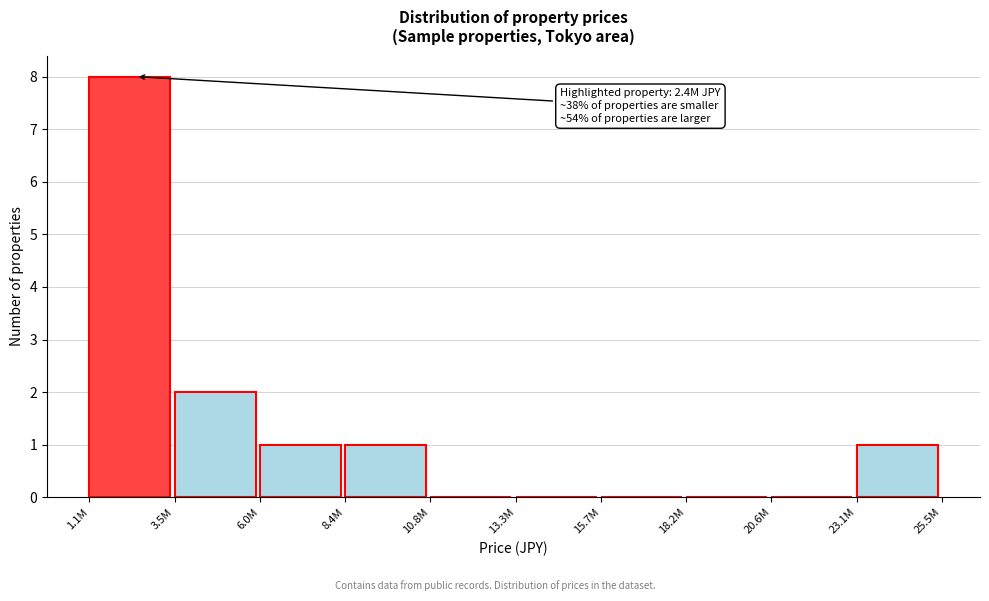

Reading left to right, transcribe all the data shown in this chart.

1.1M=8	3.5M=2	6.0M=1	8.4M=1	10.8M=0	13.3M=0	15.7M=0	18.2M=0	20.6M=0	23.1M=1